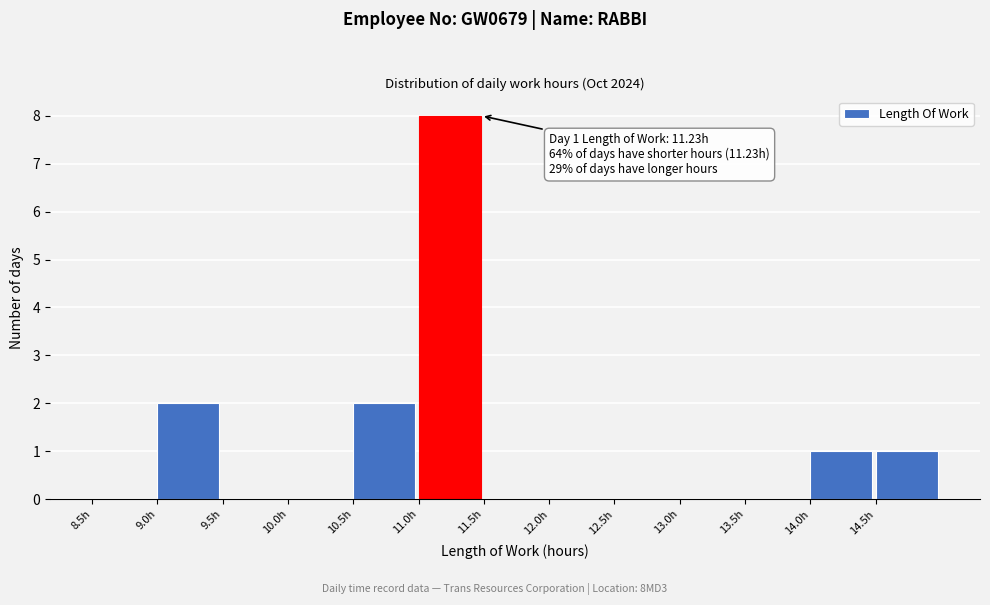

Which range on the x-axis has the tallest bar?

11.0 to 11.5